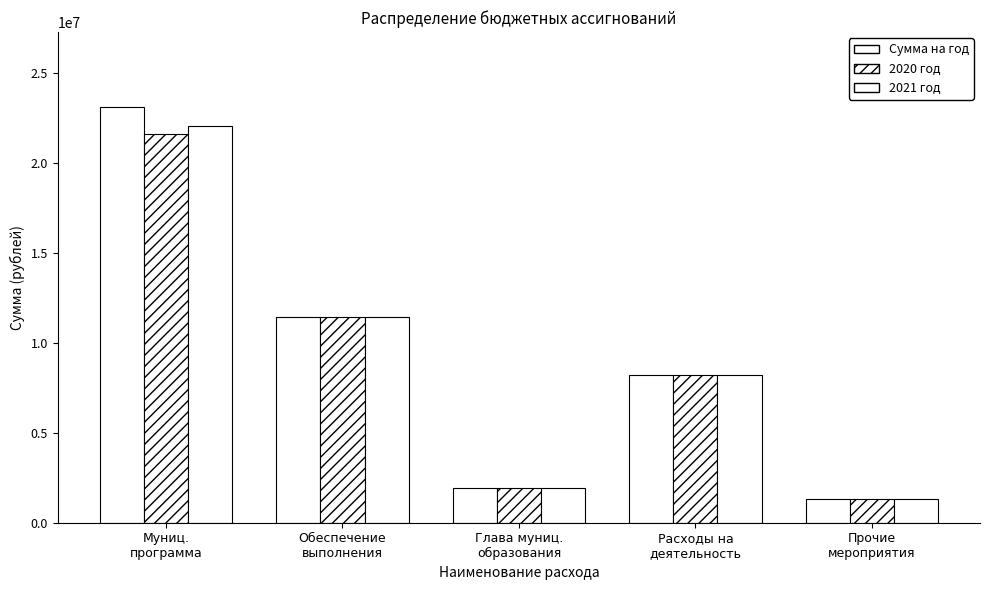

Read the 2020 год value at Муниц.
программа.

21603600.0